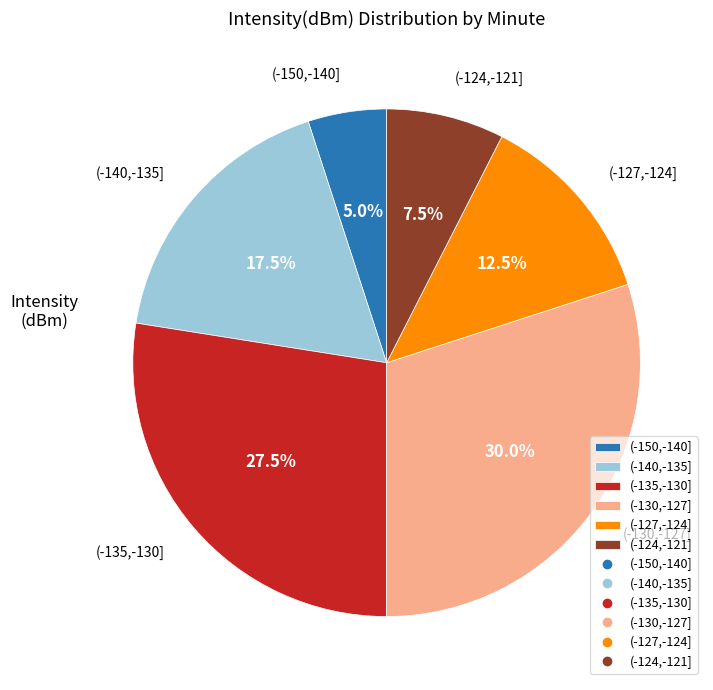

How much of the chart is everything except (-127,-124]?

87.5%